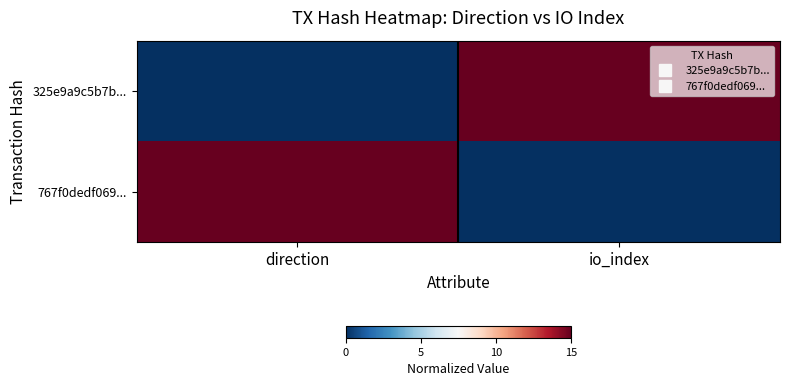

At which category does the chart reach its peak across all series?

io_index